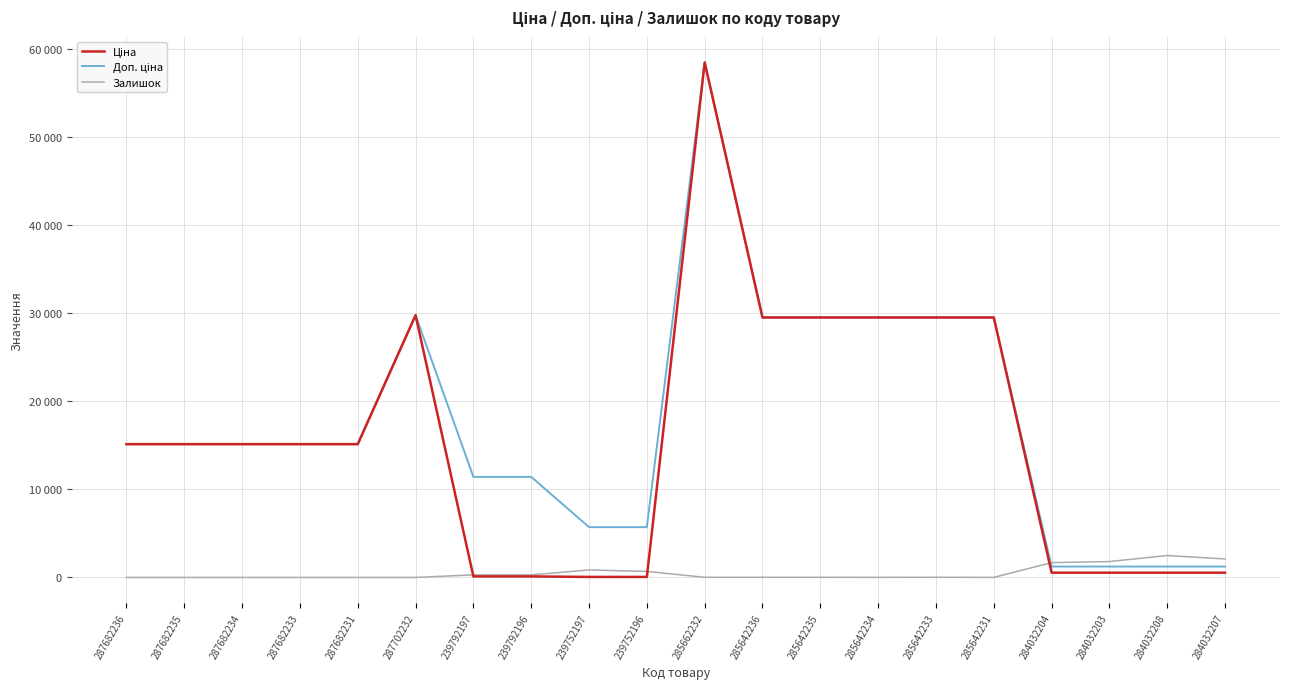

What is the difference between the Залишок values at 285642231 and 285662232?

7.0